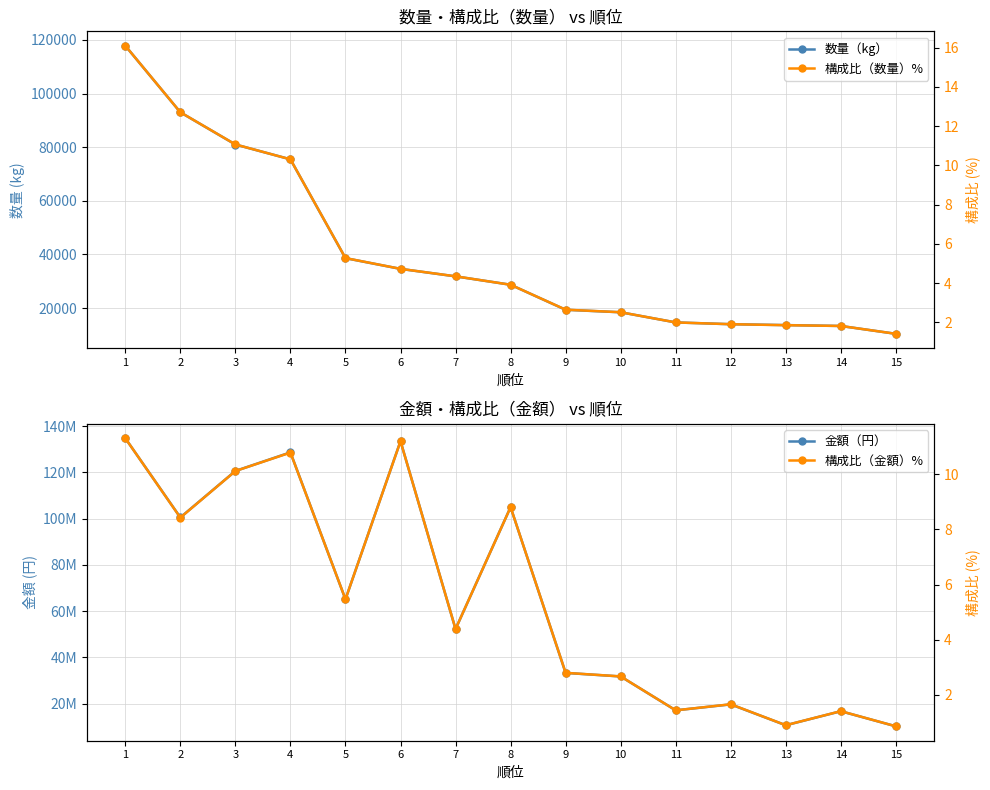

True or false: 構成比（数量）% has more than 1 points higher than both neighbors.

False